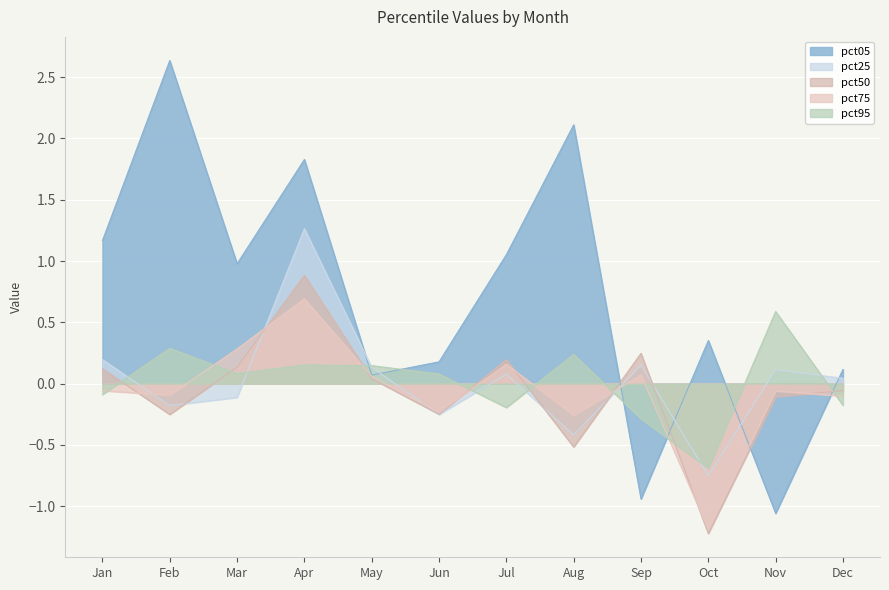

What is the sum of all pct50 values?

-0.8